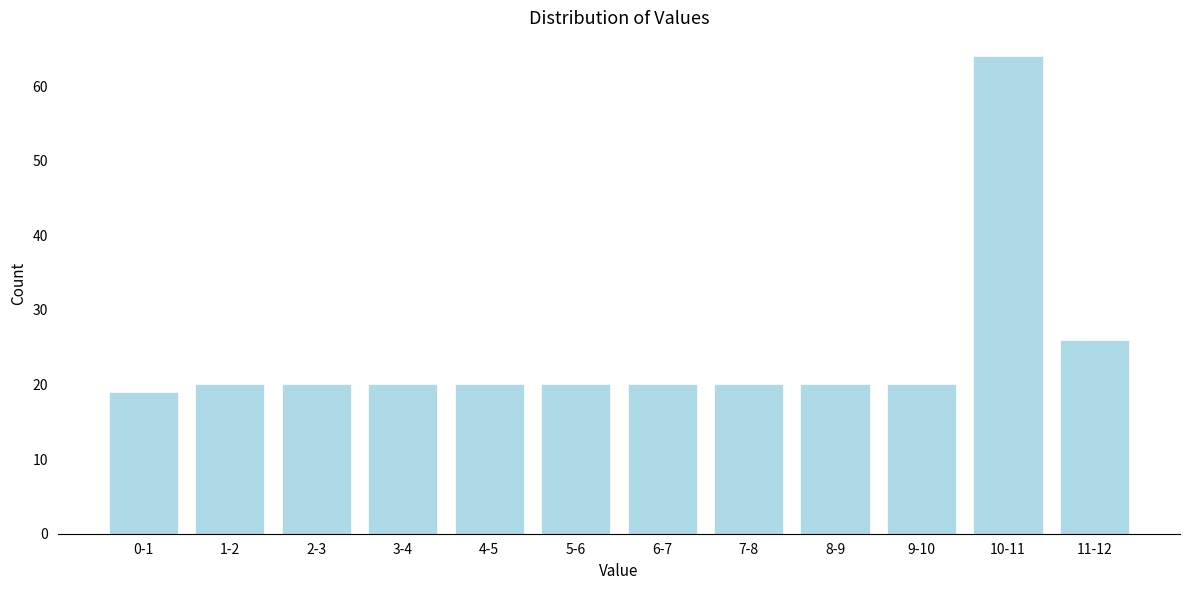

Reading left to right, what are all the values shown in this chart?

0-1=19	1-2=20	2-3=20	3-4=20	4-5=20	5-6=20	6-7=20	7-8=20	8-9=20	9-10=20	10-11=64	11-12=26